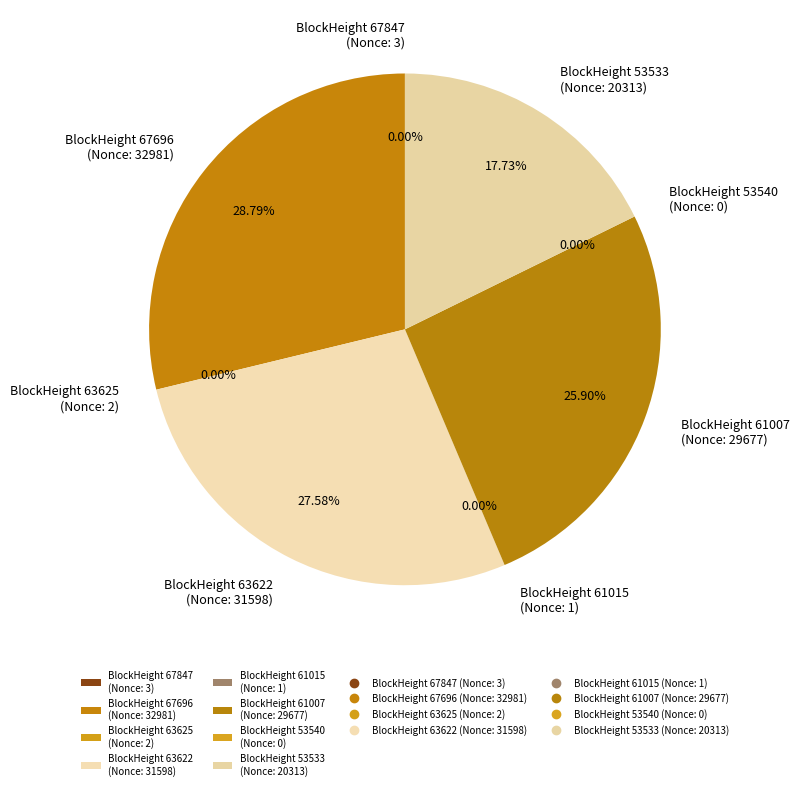

To the nearest percent, what percentage of the pie is 53533?

18%